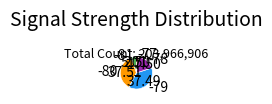

Approximately how many times larger is the value at -80 compared to -79?

1.0